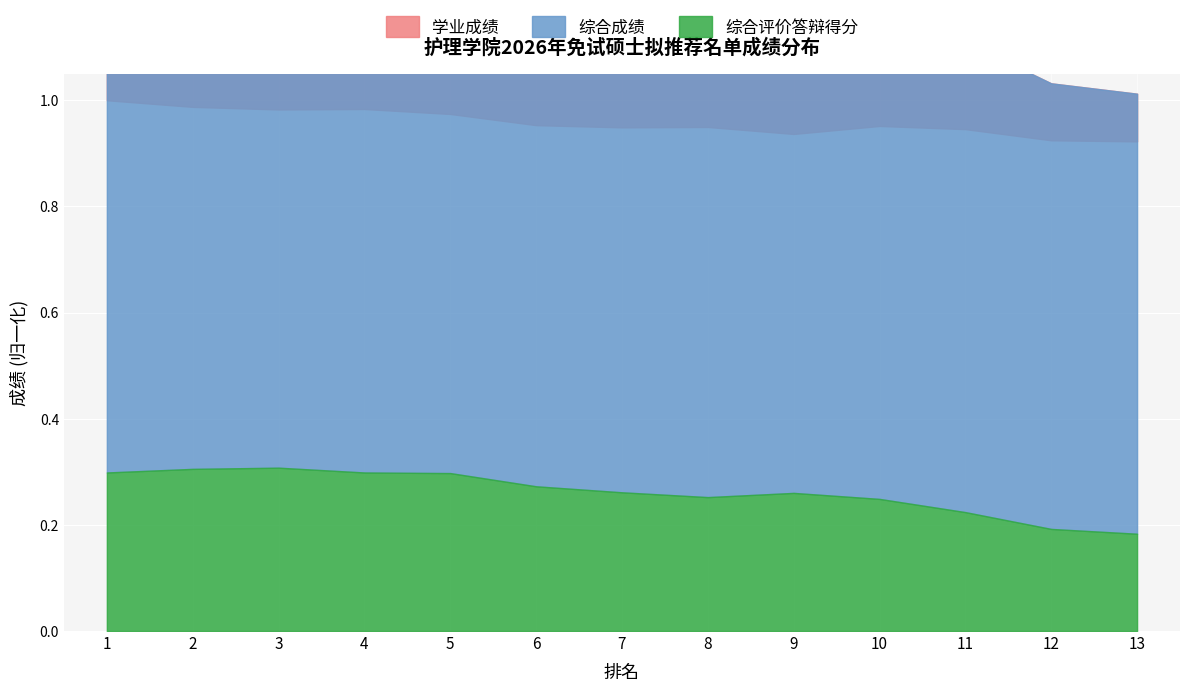

How many lines are shown in the chart?

3